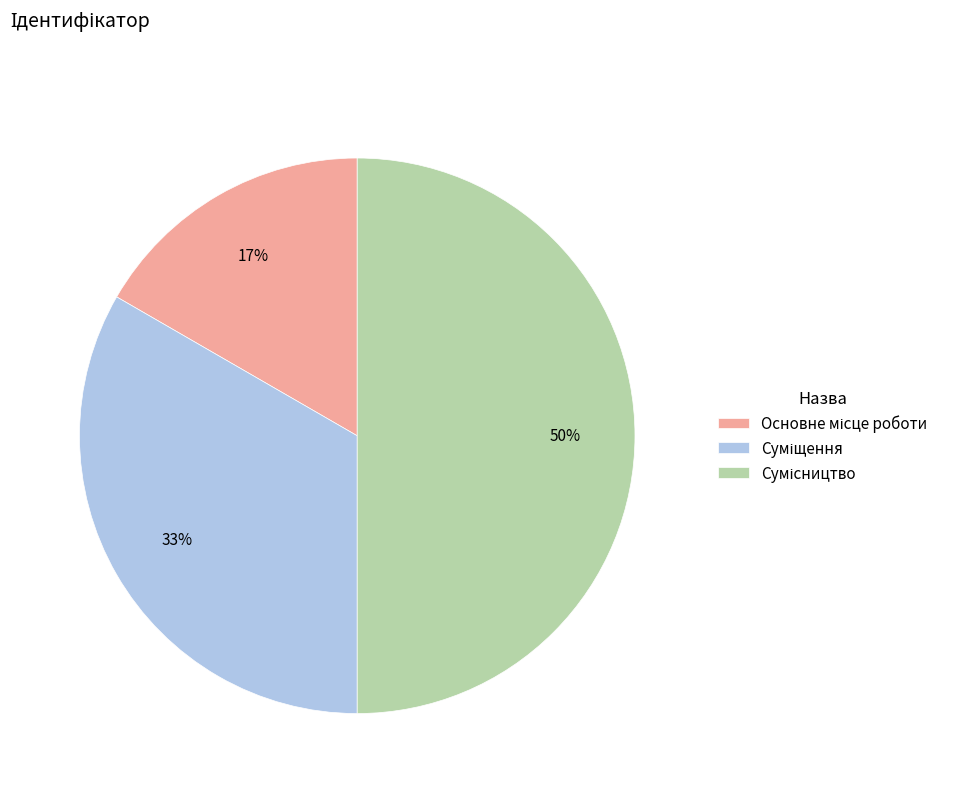

To the nearest percent, what is the difference between the largest and smallest slice percentages?

33%